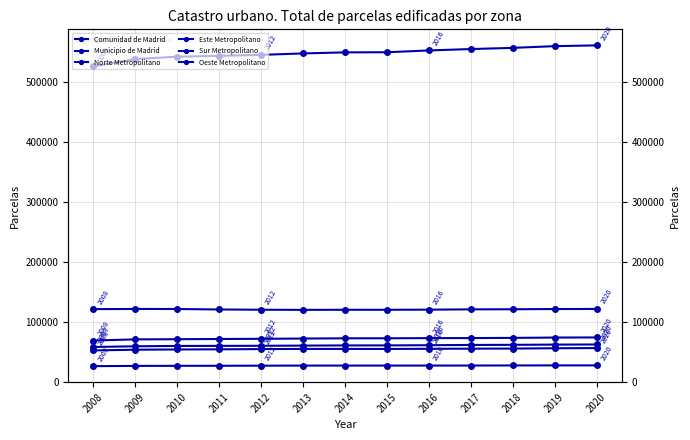

Is this an area chart (filled region under the line)?

No